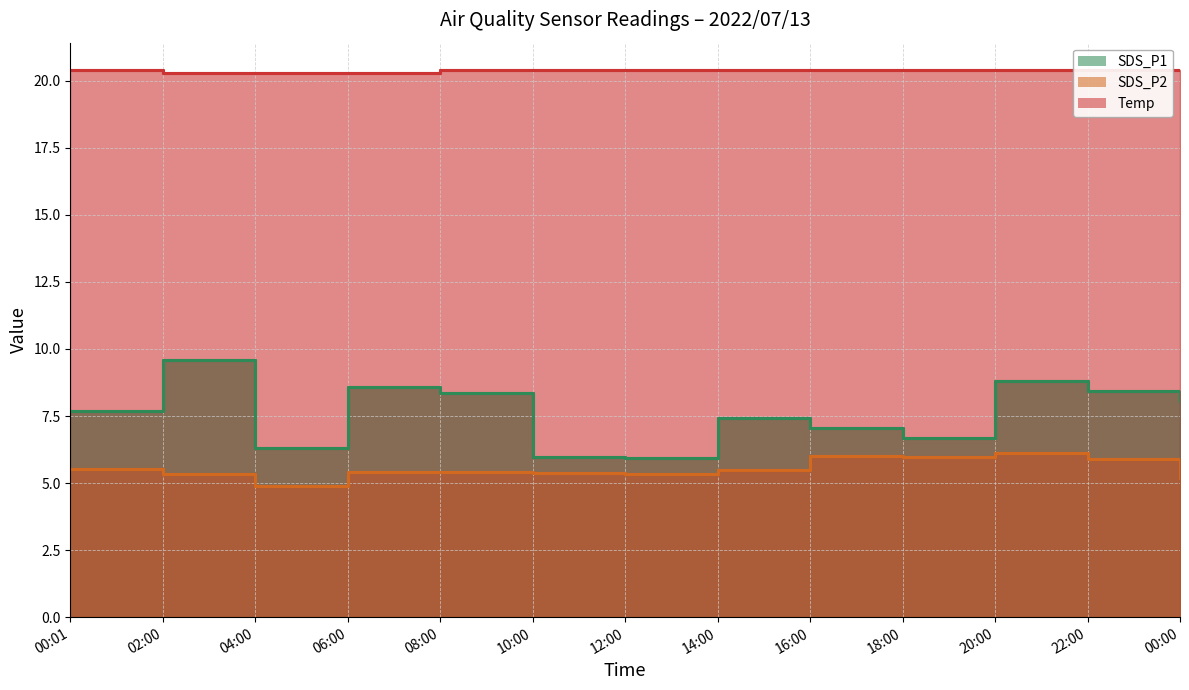

At how many categories does at least one series exceed 9?

13